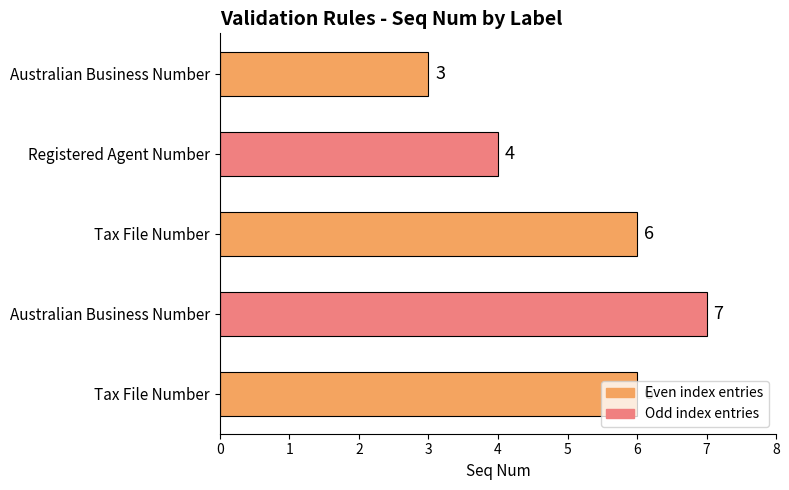

Rank the categories by value from lowest to highest.

Australian Business Number, Registered Agent Number, Tax File Number, Tax File Number, Australian Business Number